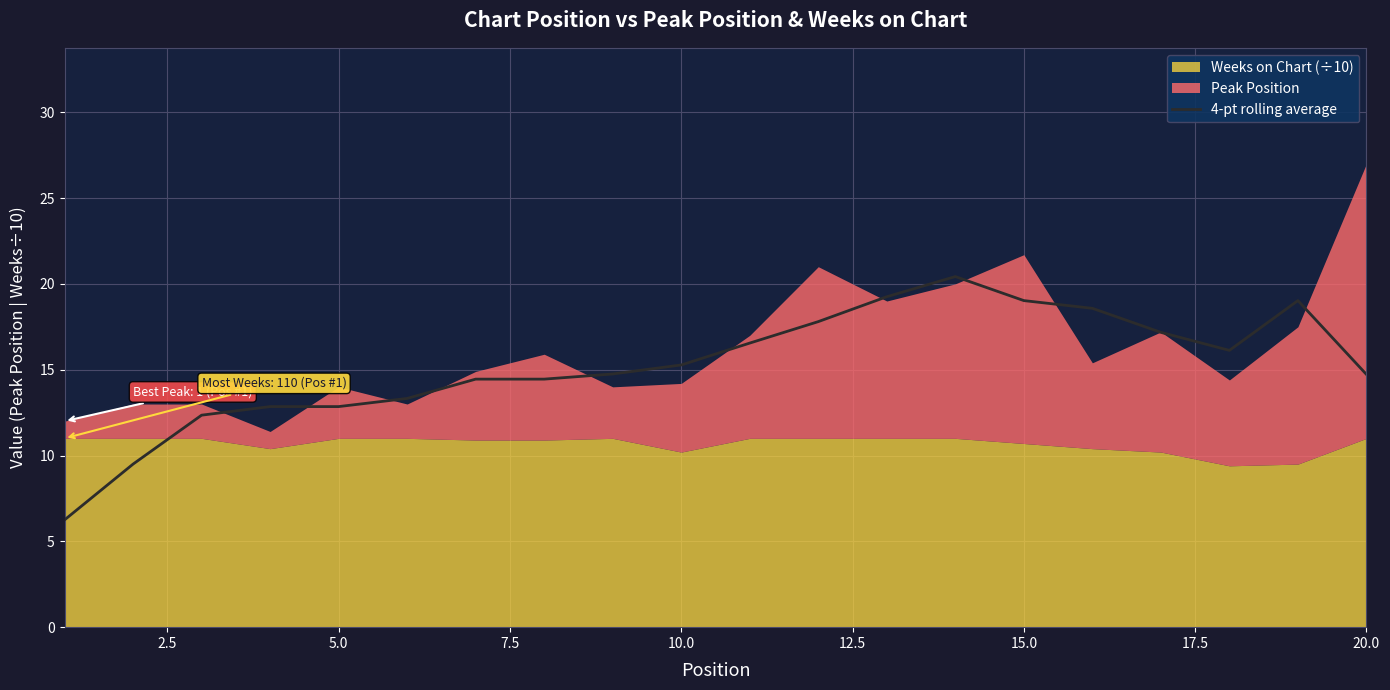

The 4-pt rolling average series shows 27.1 at 10.0. True or false?

False